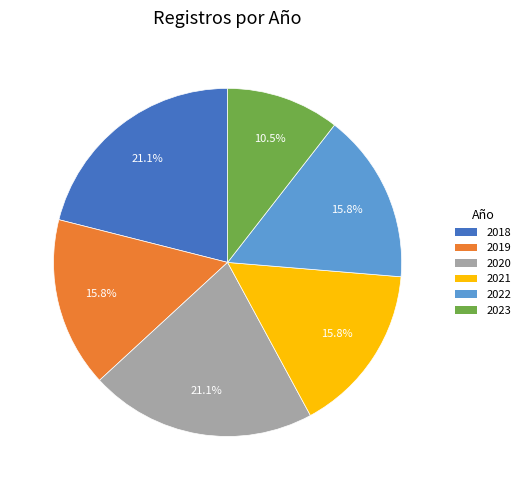

Does any single category account for the majority?

No